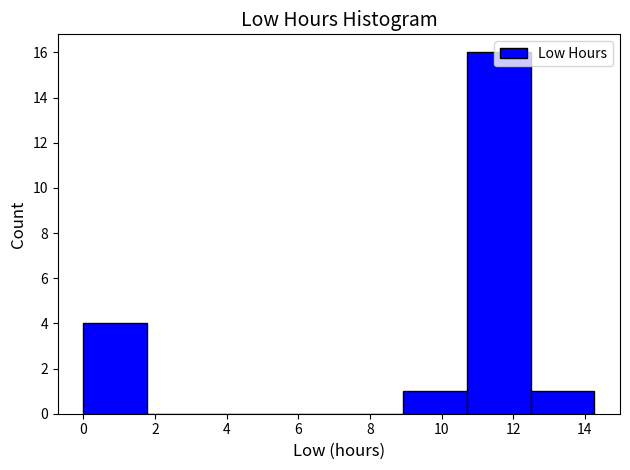

Reading left to right, list every bar in this chart as the range it spans on the x-axis followed by its height. Neither the bar edges nor the heights are printed on the chart, so give them approximately, as read against the axes.

0.0 to 1.8: 4
1.8 to 3.6: 0
3.6 to 5.4: 0
5.4 to 7.2: 0
7.2 to 9.0: 0
9.0 to 10.8: 1
10.8 to 12.4: 16
12.4 to 14.2: 1